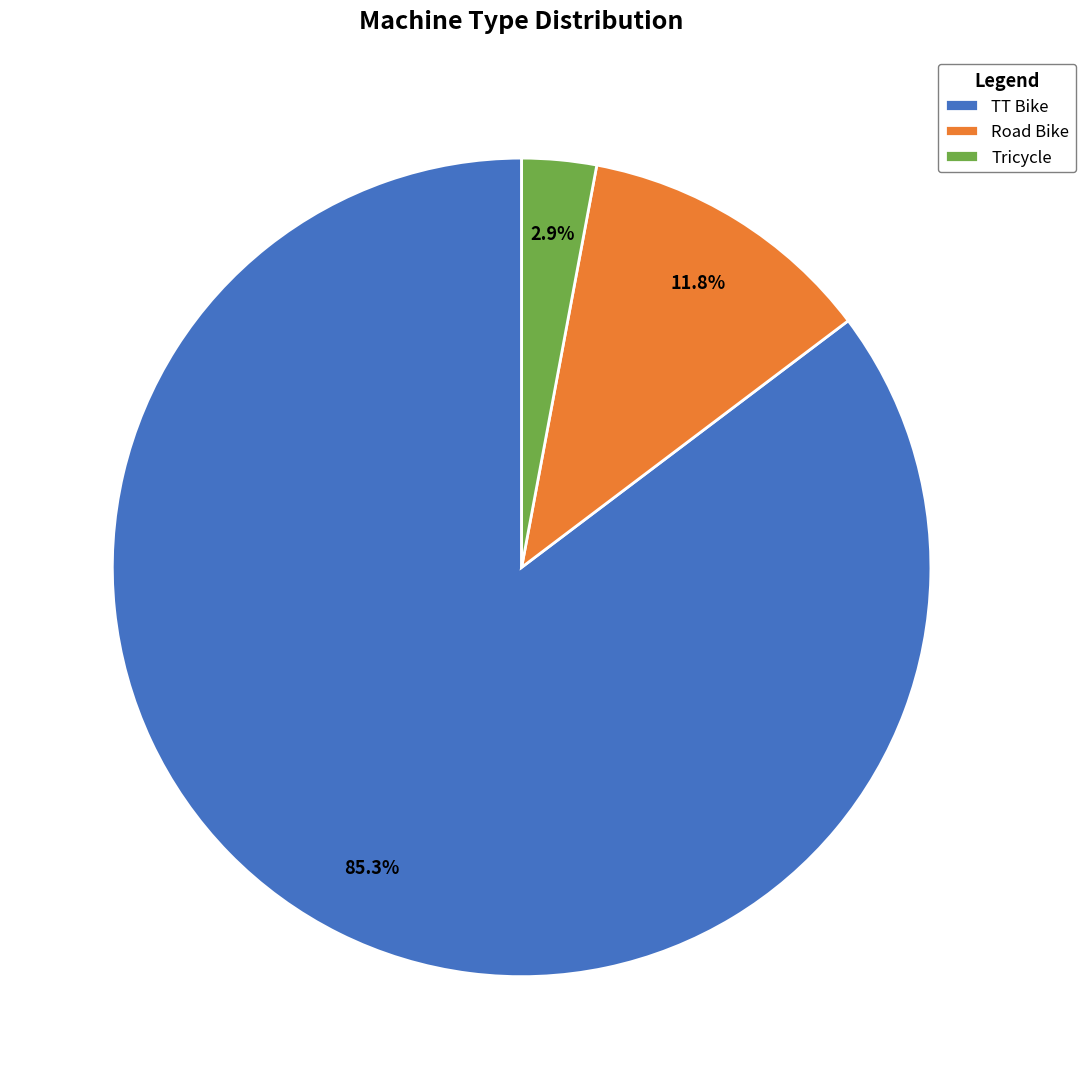

To the nearest percent, what percentage of the pie is Road Bike?

12%